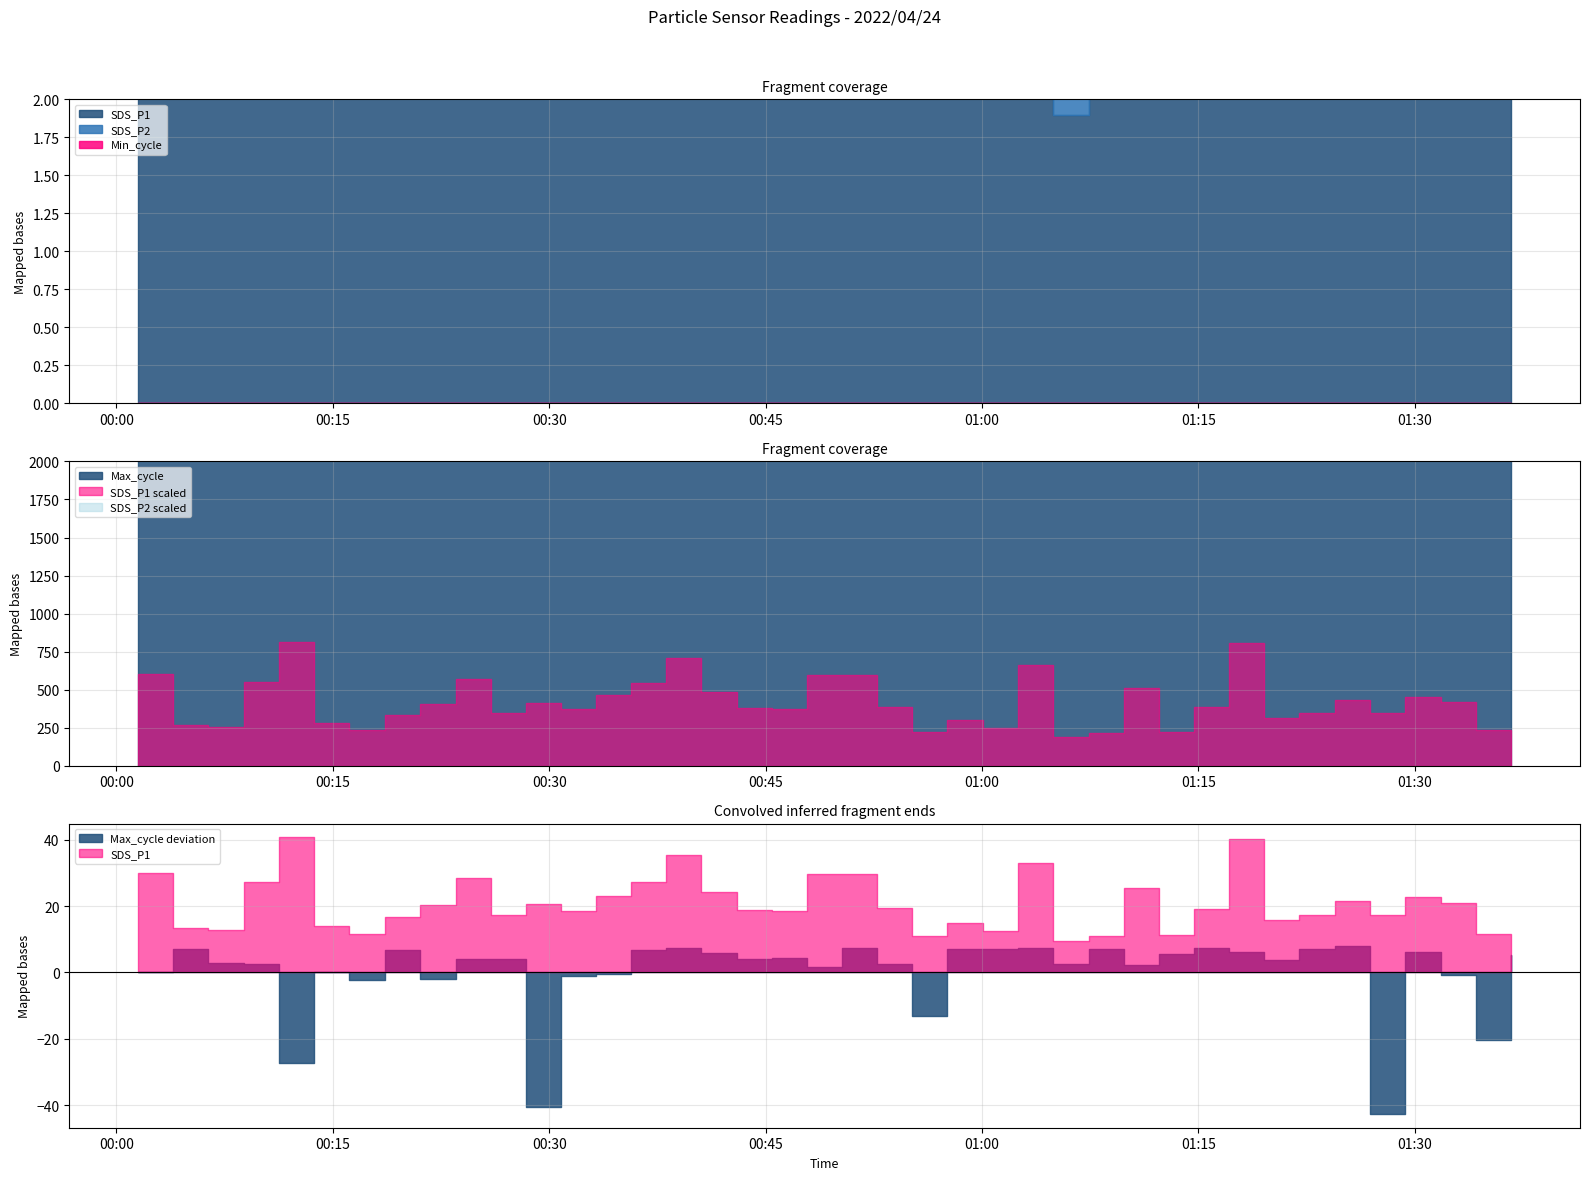

Reading right to left, list all the values displayed in this chart.

SDS_P1: 2022/04/24 01:36:41=2.3	2022/04/24 01:34:15=2.3	2022/04/24 01:31:48=4.2	2022/04/24 01:29:19=4.5	2022/04/24 01:26:53=3.4	2022/04/24 01:24:27=4.3	2022/04/24 01:22:00=3.5	2022/04/24 01:19:34=3.1	2022/04/24 01:17:07=8.0	2022/04/24 01:14:41=3.8	2022/04/24 01:12:15=2.2	2022/04/24 01:09:49=5.1	2022/04/24 01:07:23=2.2	2022/04/24 01:04:57=1.9	2022/04/24 01:02:29=6.6	2022/04/24 01:00:03=2.5	2022/04/24 00:57:36=3.0	2022/04/24 00:55:10=2.2	2022/04/24 00:52:44=3.9	2022/04/24 00:50:18=5.9	2022/04/24 00:47:51=5.9	2022/04/24 00:45:25=3.7	2022/04/24 00:42:59=3.8	2022/04/24 00:40:33=4.8	2022/04/24 00:38:07=7.1	2022/04/24 00:35:41=5.4	2022/04/24 00:33:15=4.6	2022/04/24 00:30:49=3.7	2022/04/24 00:28:23=4.1	2022/04/24 00:25:57=3.4	2022/04/24 00:23:31=5.7	2022/04/24 00:21:04=4.1	2022/04/24 00:18:37=3.3	2022/04/24 00:16:09=2.3	2022/04/24 00:13:42=2.8	2022/04/24 00:11:16=8.1	2022/04/24 00:08:49=5.5	2022/04/24 00:06:22=2.5	2022/04/24 00:03:56=2.7	2022/04/24 00:01:30=6.0
SDS_P2: 2022/04/24 01:36:41=2.0	2022/04/24 01:34:15=2.1	2022/04/24 01:31:48=2.9	2022/04/24 01:29:19=2.2	2022/04/24 01:26:53=2.8	2022/04/24 01:24:27=3.6	2022/04/24 01:22:00=2.6	2022/04/24 01:19:34=2.9	2022/04/24 01:17:07=3.1	2022/04/24 01:14:41=2.8	2022/04/24 01:12:15=2.0	2022/04/24 01:09:49=3.5	2022/04/24 01:07:23=2.0	2022/04/24 01:04:57=1.8	2022/04/24 01:02:29=3.9	2022/04/24 01:00:03=2.2	2022/04/24 00:57:36=2.6	2022/04/24 00:55:10=2.1	2022/04/24 00:52:44=3.5	2022/04/24 00:50:18=3.8	2022/04/24 00:47:51=4.1	2022/04/24 00:45:25=2.8	2022/04/24 00:42:59=2.6	2022/04/24 00:40:33=3.5	2022/04/24 00:38:07=5.0	2022/04/24 00:35:41=3.1	2022/04/24 00:33:15=2.9	2022/04/24 00:30:49=3.3	2022/04/24 00:28:23=2.8	2022/04/24 00:25:57=2.7	2022/04/24 00:23:31=2.8	2022/04/24 00:21:04=2.6	2022/04/24 00:18:37=2.2	2022/04/24 00:16:09=1.9	2022/04/24 00:13:42=2.6	2022/04/24 00:11:16=2.9	2022/04/24 00:08:49=4.4	2022/04/24 00:06:22=1.8	2022/04/24 00:03:56=2.2	2022/04/24 00:01:30=3.4
Min_cycle: 2022/04/24 01:36:41=28.0	2022/04/24 01:34:15=28.0	2022/04/24 01:31:48=28.0	2022/04/24 01:29:19=28.0	2022/04/24 01:26:53=28.0	2022/04/24 01:24:27=28.0	2022/04/24 01:22:00=28.0	2022/04/24 01:19:34=28.0	2022/04/24 01:17:07=28.0	2022/04/24 01:14:41=28.0	2022/04/24 01:12:15=28.0	2022/04/24 01:09:49=28.0	2022/04/24 01:07:23=28.0	2022/04/24 01:04:57=28.0	2022/04/24 01:02:29=28.0	2022/04/24 01:00:03=28.0	2022/04/24 00:57:36=28.0	2022/04/24 00:55:10=28.0	2022/04/24 00:52:44=28.0	2022/04/24 00:50:18=28.0	2022/04/24 00:47:51=28.0	2022/04/24 00:45:25=28.0	2022/04/24 00:42:59=28.0	2022/04/24 00:40:33=28.0	2022/04/24 00:38:07=28.0	2022/04/24 00:35:41=28.0	2022/04/24 00:33:15=28.0	2022/04/24 00:30:49=28.0	2022/04/24 00:28:23=28.0	2022/04/24 00:25:57=28.0	2022/04/24 00:23:31=28.0	2022/04/24 00:21:04=28.0	2022/04/24 00:18:37=28.0	2022/04/24 00:16:09=28.0	2022/04/24 00:13:42=28.0	2022/04/24 00:11:16=28.0	2022/04/24 00:08:49=28.0	2022/04/24 00:06:22=28.0	2022/04/24 00:03:56=28.0	2022/04/24 00:01:30=28.0
Max_cycle: 2022/04/24 01:36:41=20199.0	2022/04/24 01:34:15=20456.0	2022/04/24 01:31:48=20259.0	2022/04/24 01:29:19=20189.0	2022/04/24 01:26:53=20678.0	2022/04/24 01:24:27=20173.0	2022/04/24 01:22:00=20180.0	2022/04/24 01:19:34=20215.0	2022/04/24 01:17:07=20191.0	2022/04/24 01:14:41=20177.0	2022/04/24 01:12:15=20196.0	2022/04/24 01:09:49=20231.0	2022/04/24 01:07:23=20182.0	2022/04/24 01:04:57=20227.0	2022/04/24 01:02:29=20177.0	2022/04/24 01:00:03=20181.0	2022/04/24 00:57:36=20181.0	2022/04/24 00:55:10=20383.0	2022/04/24 00:52:44=20228.0	2022/04/24 00:50:18=20177.0	2022/04/24 00:47:51=20235.0	2022/04/24 00:45:25=20208.0	2022/04/24 00:42:59=20212.0	2022/04/24 00:40:33=20192.0	2022/04/24 00:38:07=20177.0	2022/04/24 00:35:41=20184.0	2022/04/24 00:33:15=20257.0	2022/04/24 00:30:49=20264.0	2022/04/24 00:28:23=20658.0	2022/04/24 00:25:57=20213.0	2022/04/24 00:23:31=20213.0	2022/04/24 00:21:04=20272.0	2022/04/24 00:18:37=20185.0	2022/04/24 00:16:09=20276.0	2022/04/24 00:13:42=20250.0	2022/04/24 00:11:16=20524.0	2022/04/24 00:08:49=20227.0	2022/04/24 00:06:22=20223.0	2022/04/24 00:03:56=20181.0	2022/04/24 00:01:30=20250.0